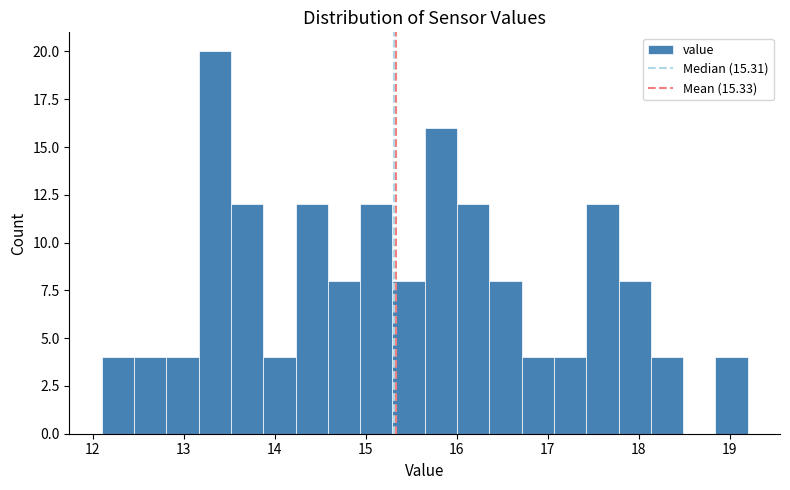

Around what value on the x-axis is the tallest bar? Give the approximate position of its centre, as read against the axis.

13.3